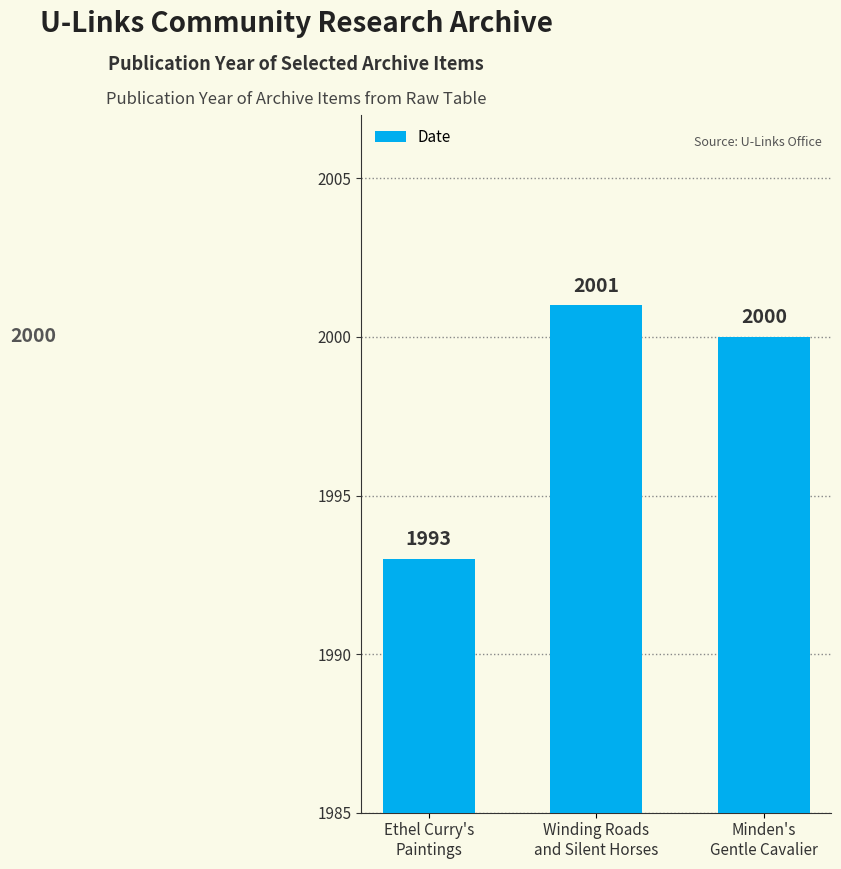

Reading left to right, transcribe all the data shown in this chart.

Ethel Curry's
Paintings=1993	Winding Roads
and Silent Horses=2001	Minden's
Gentle Cavalier=2000